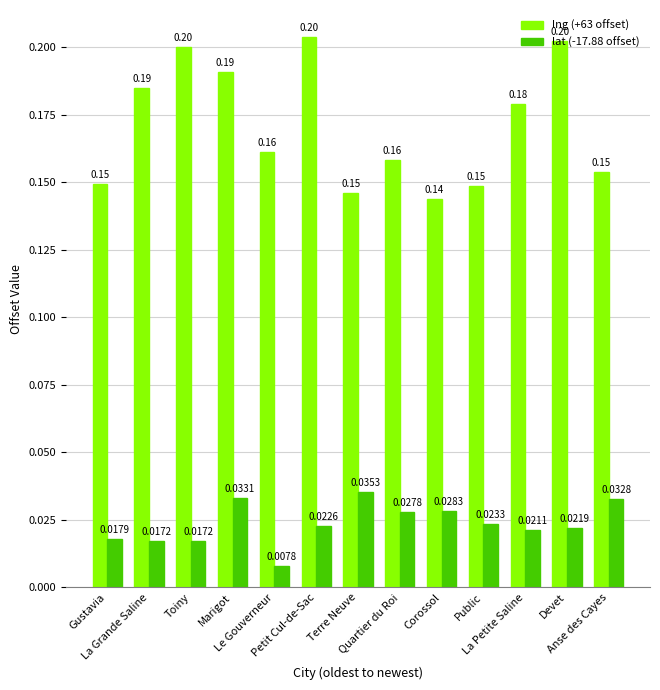

At which category does the chart reach its minimum across all series?

Le Gouverneur